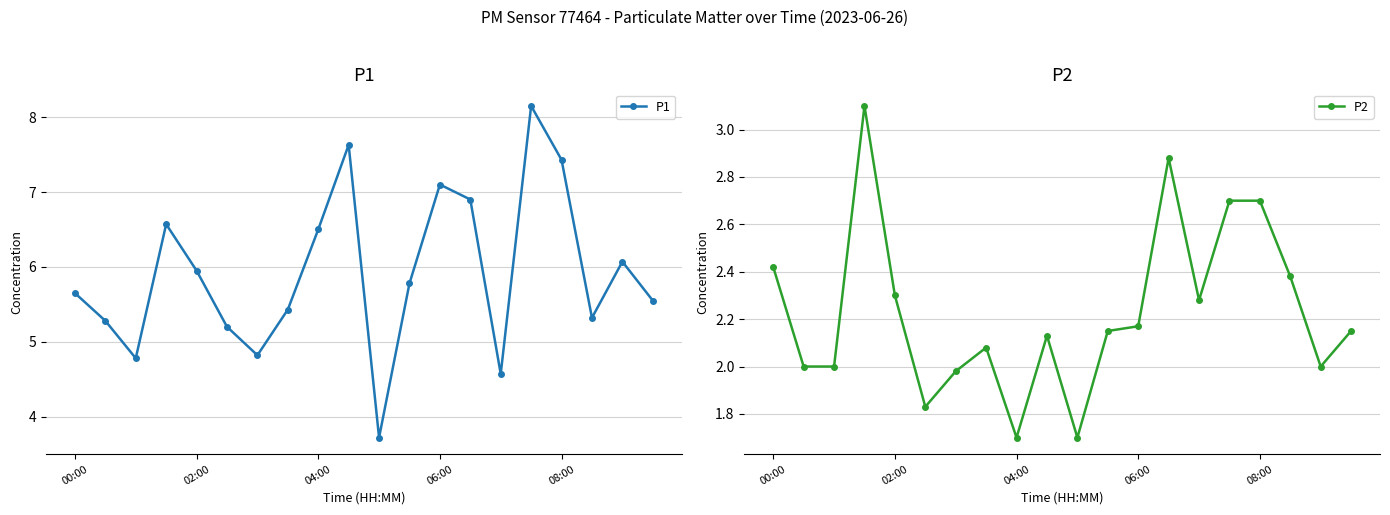

At which label does P1 first exceed 5?

00:00